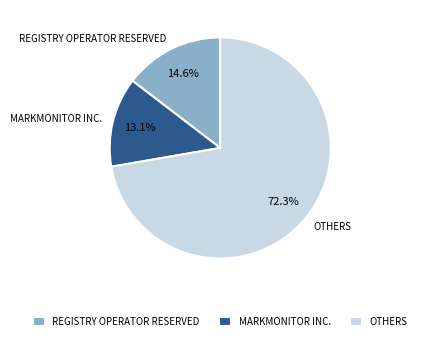

Rank the categories by value from lowest to highest.

MARKMONITOR INC., REGISTRY OPERATOR RESERVED, OTHERS